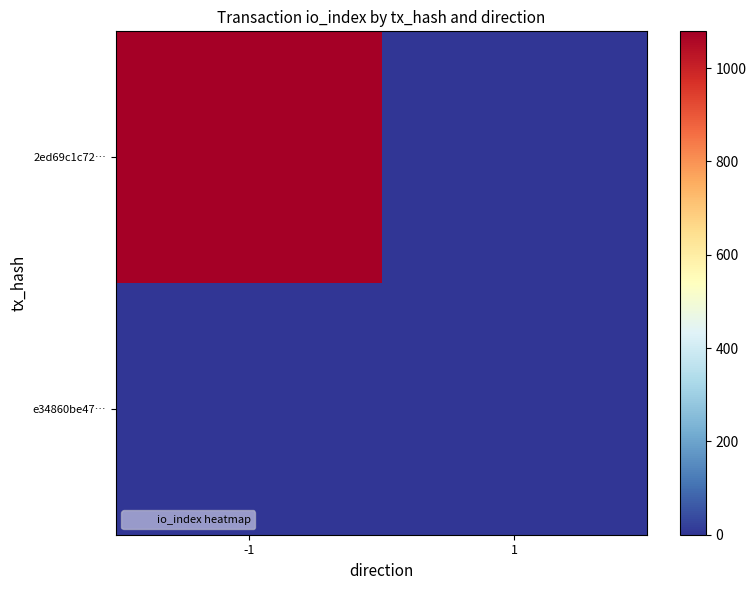

Reading left to right, transcribe all the data shown in this chart.

2ed69c1c72…: -1=1079	1=0
e34860be47…: -1=0	1=0